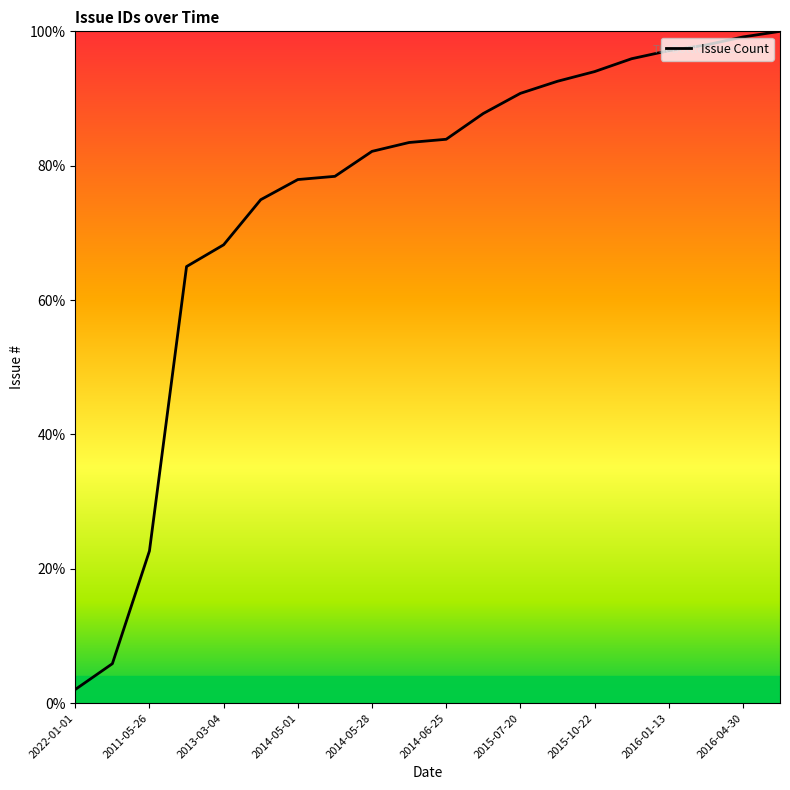

What is the minimum value shown in the chart?

2.0